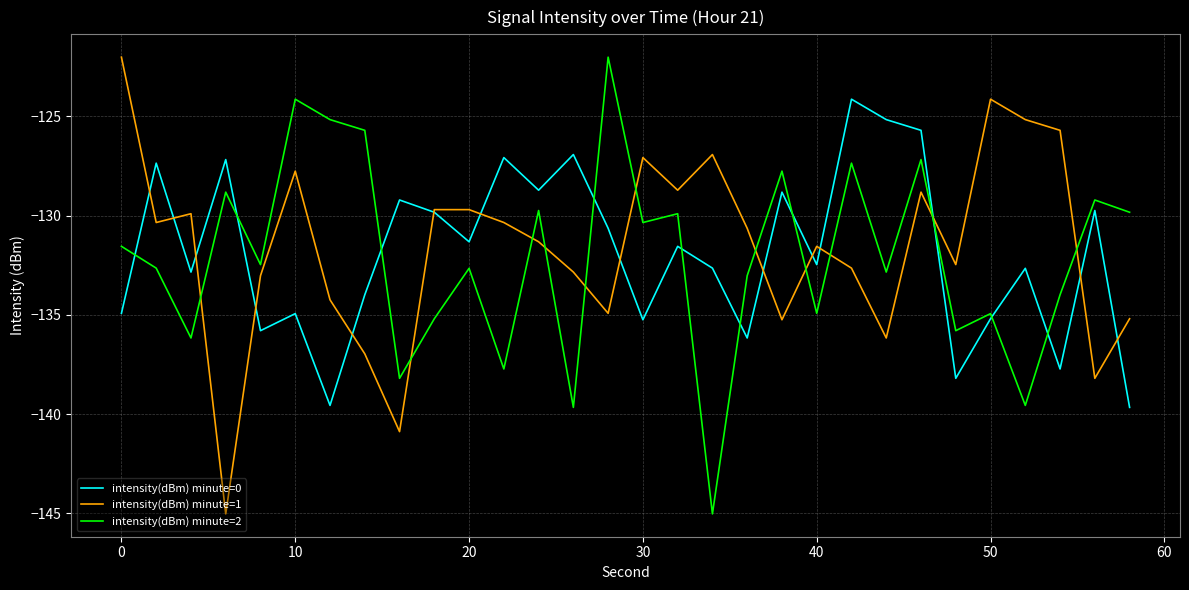

True or false: intensity(dBm) minute=0 and intensity(dBm) minute=2 cross at least once.

True